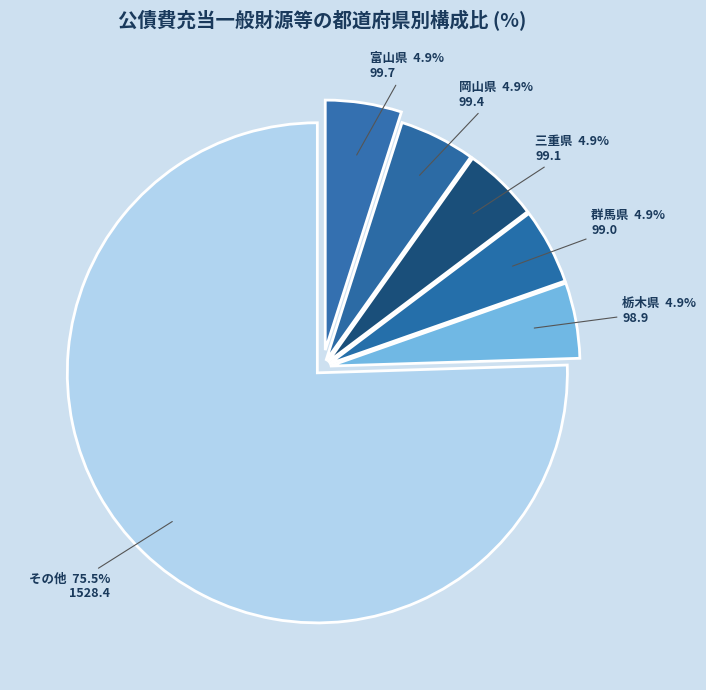

What is the total percentage of 三重県 and 群馬県?

9.8%